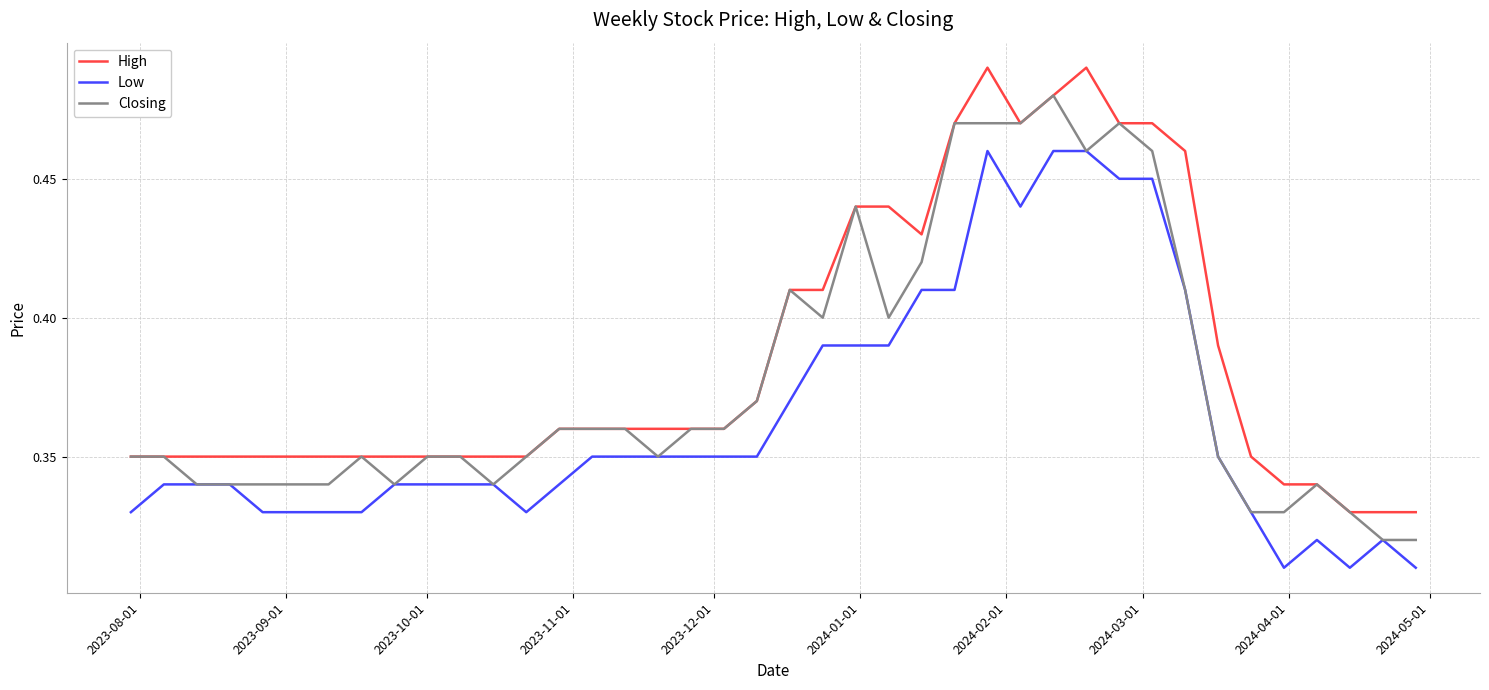

List the series in order of their overall mean, lowest first.

Low, Closing, High